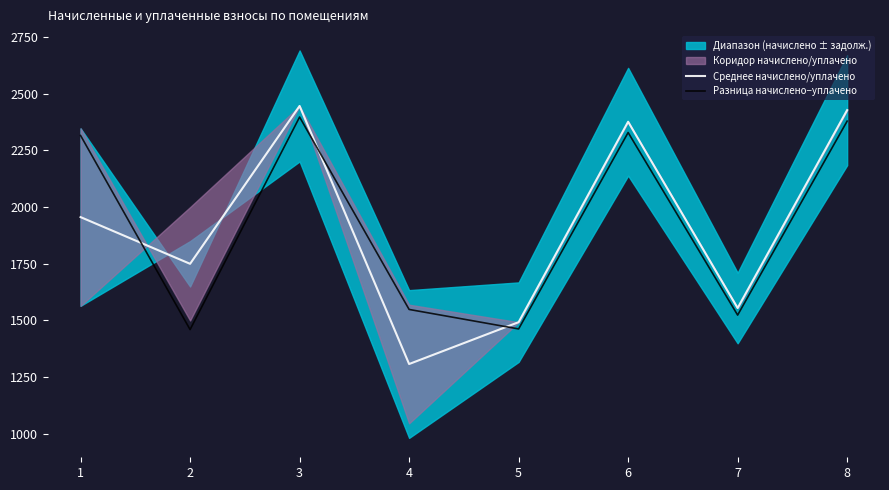

At which label does Разница начислено−уплачено first exceed 2314?

1